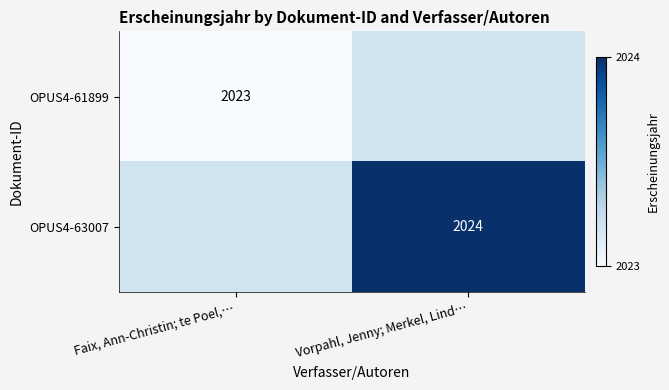

Is it true that OPUS4-61899 equals 2023 at Faix, Ann-Christin; te Poel,…?

True